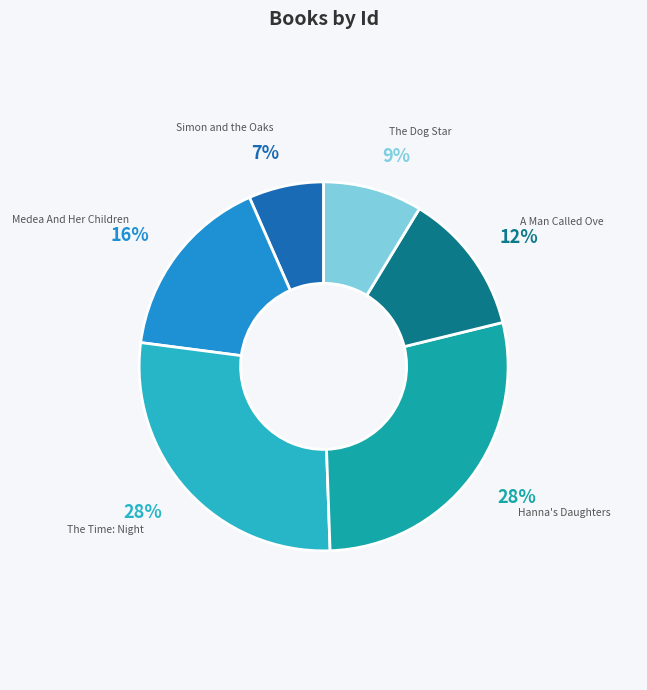

How many slices are in this pie chart?

6